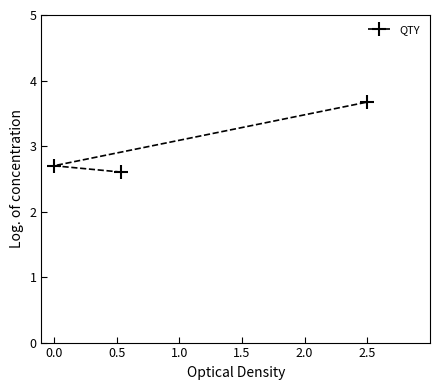

True or false: the data shows 2.7 at 0.0.

True